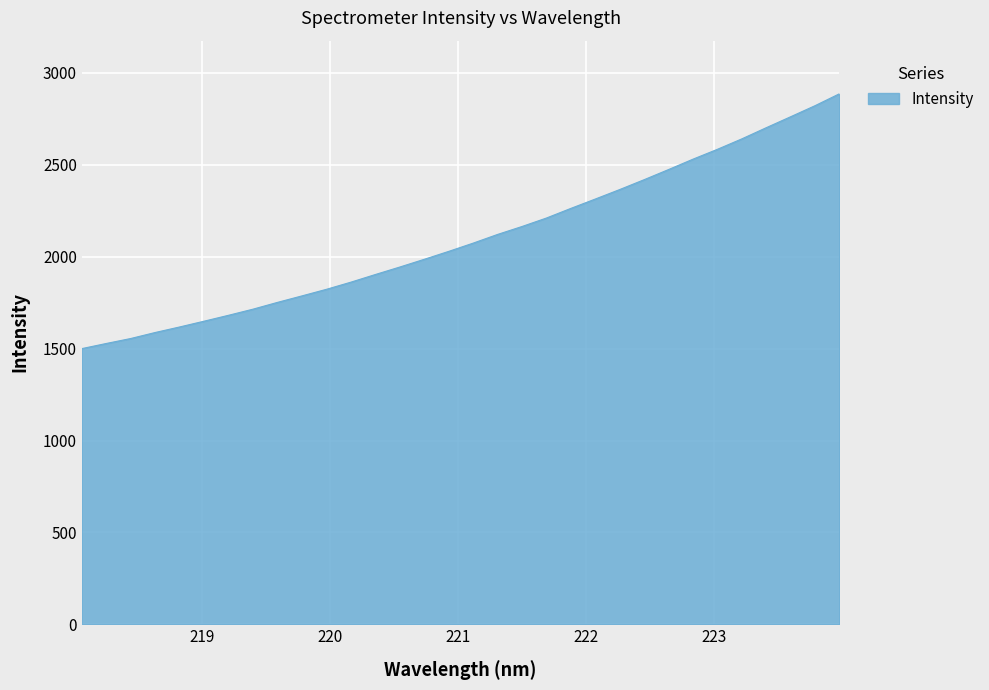

Does the chart have visible grid lines?

Yes